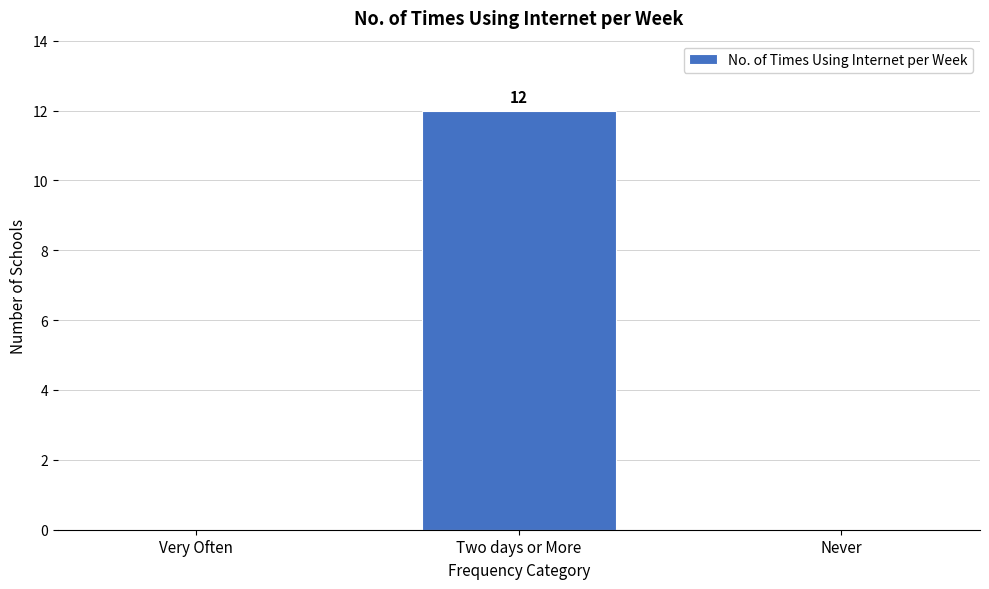

Reading right to left, transcribe all the data shown in this chart.

Never=0	Two days or More=12	Very Often=0